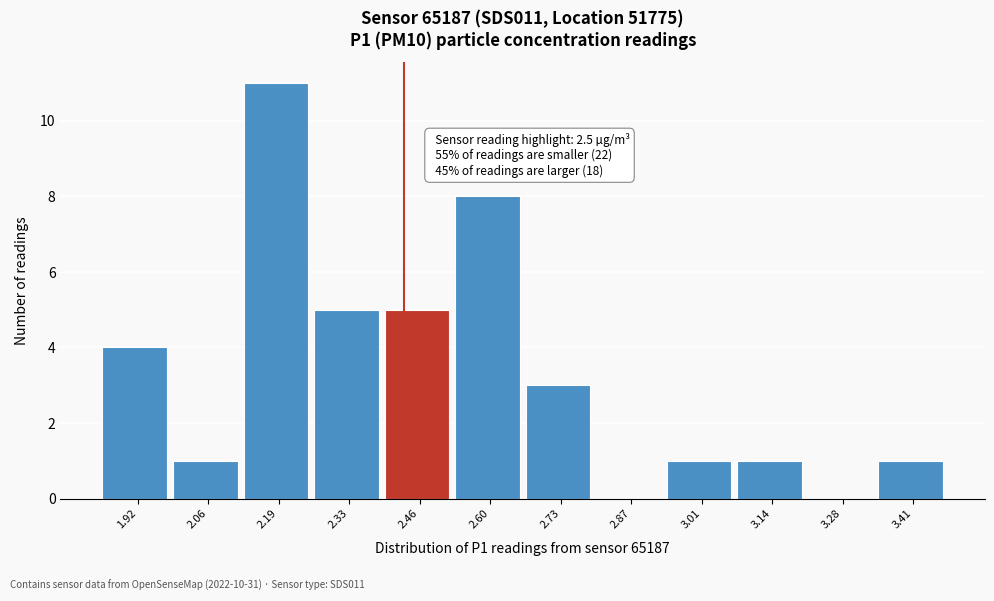

Reading left to right, extract all data points from this chart.

1.92=4	2.06=1	2.19=11	2.33=5	2.46=5	2.60=8	2.73=3	2.87=0	3.01=1	3.14=1	3.28=0	3.41=1